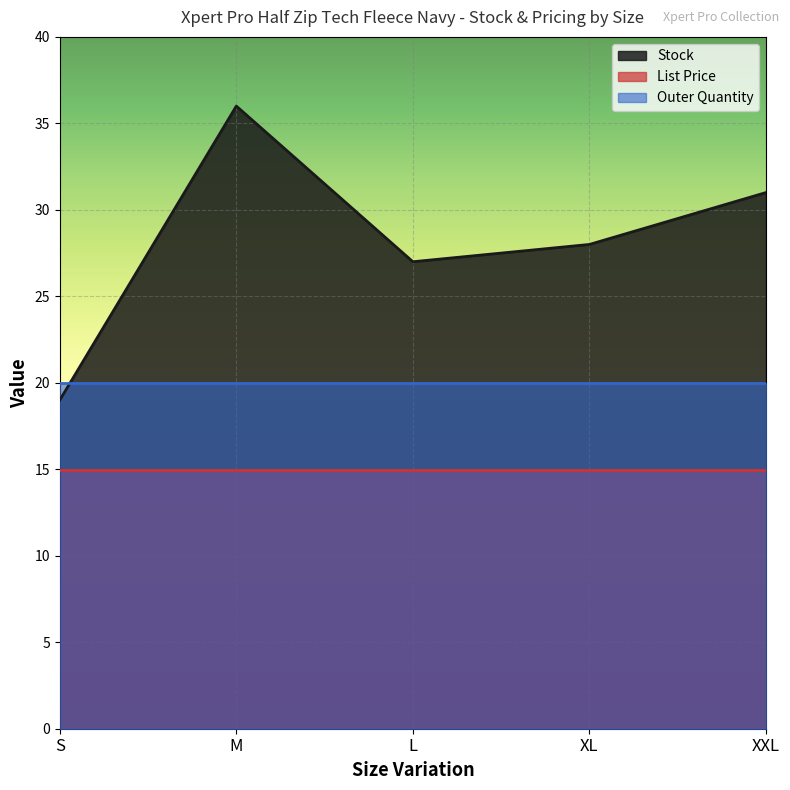

Reading left to right, what are all the values shown in this chart?

Stock: S=19.0	M=36.0	L=27.0	XL=28.0	XXL=31.0
List Price: S=14.9	M=14.9	L=14.9	XL=14.9	XXL=14.9
Outer Quantity: S=20.0	M=20.0	L=20.0	XL=20.0	XXL=20.0